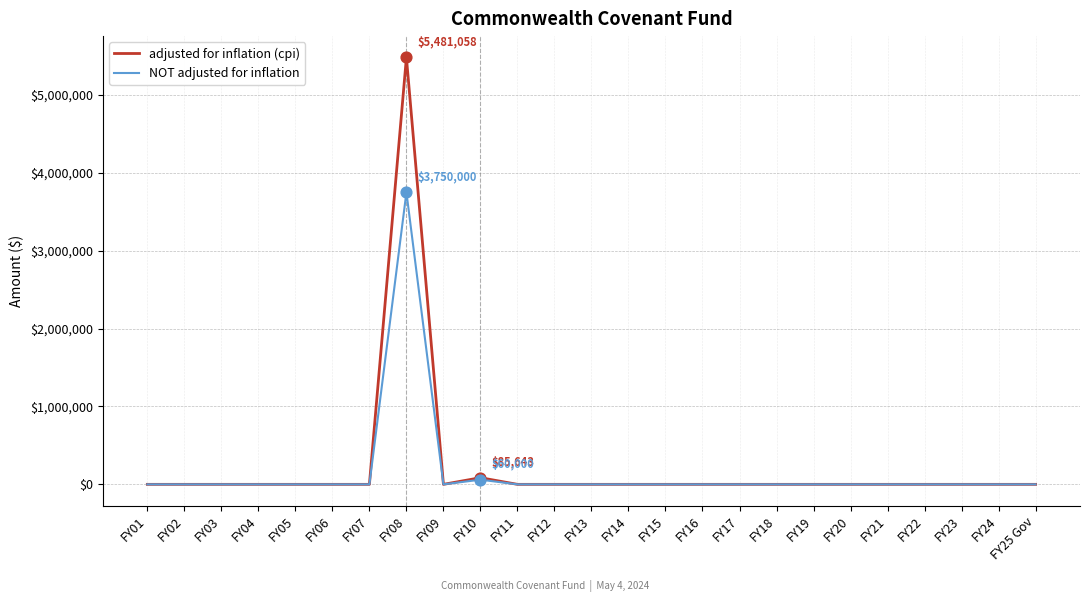

Which series has the largest total across all categories?

adjusted for inflation (cpi)